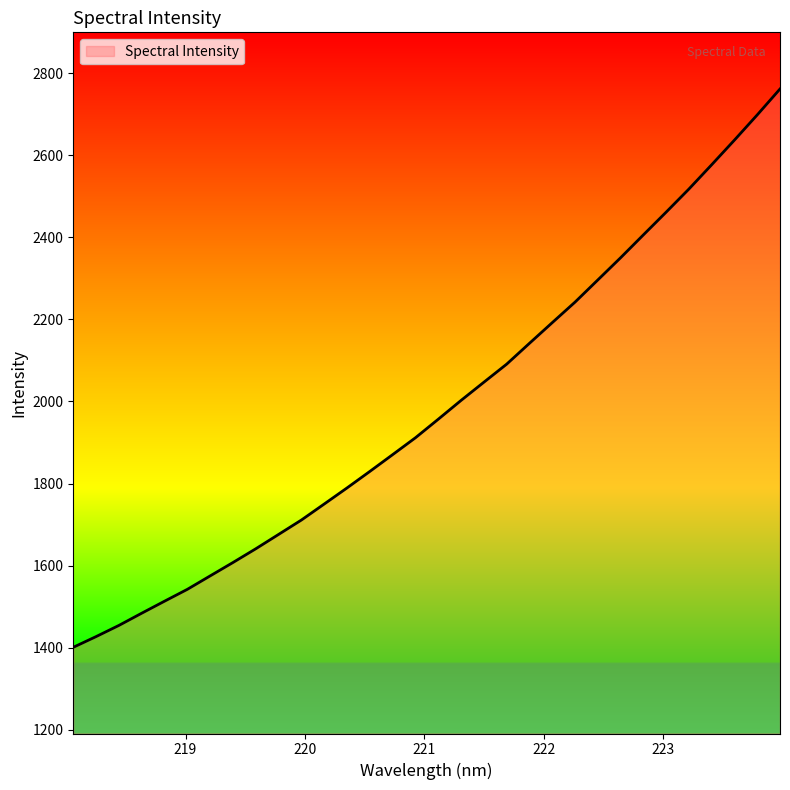

What is the difference between the maximum and minimum values?

1360.8